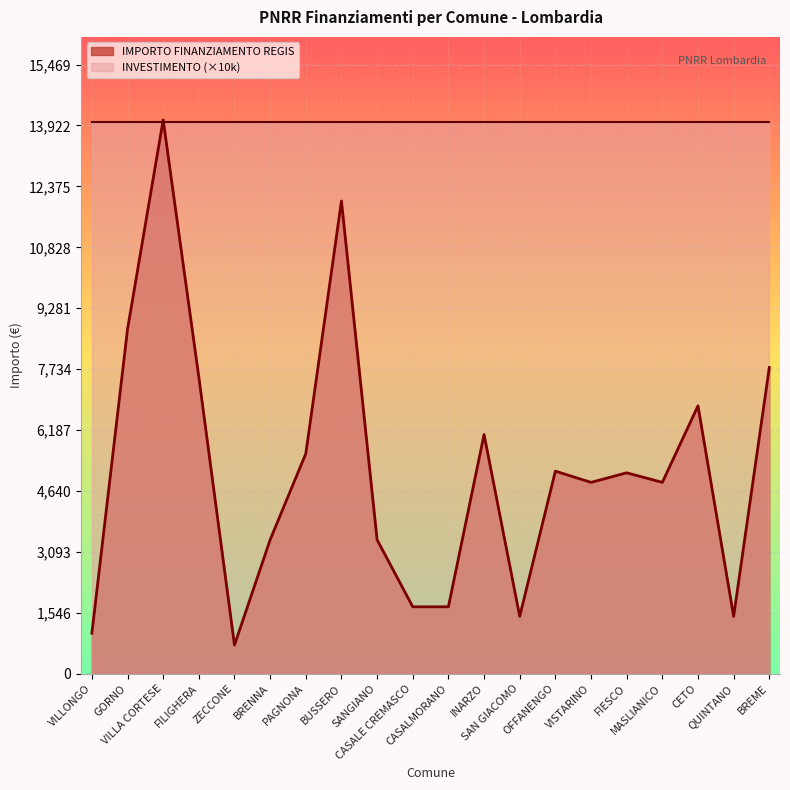

What is the difference between the second highest and minimum values?

11276